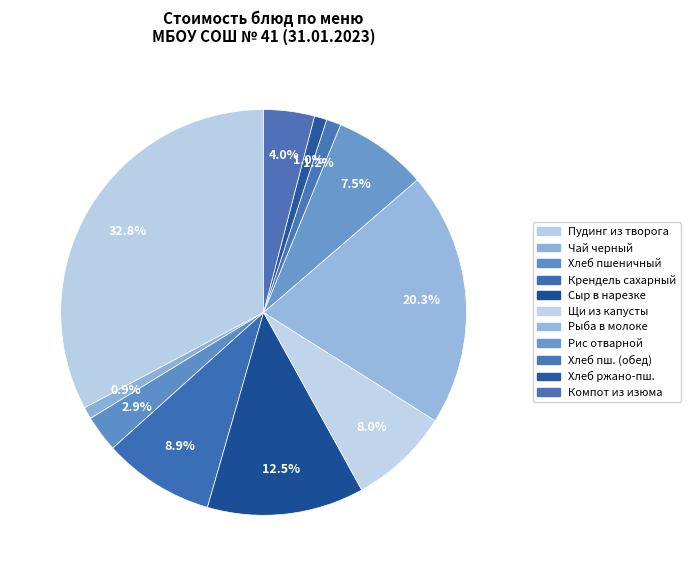

How many slices are in this pie chart?

11